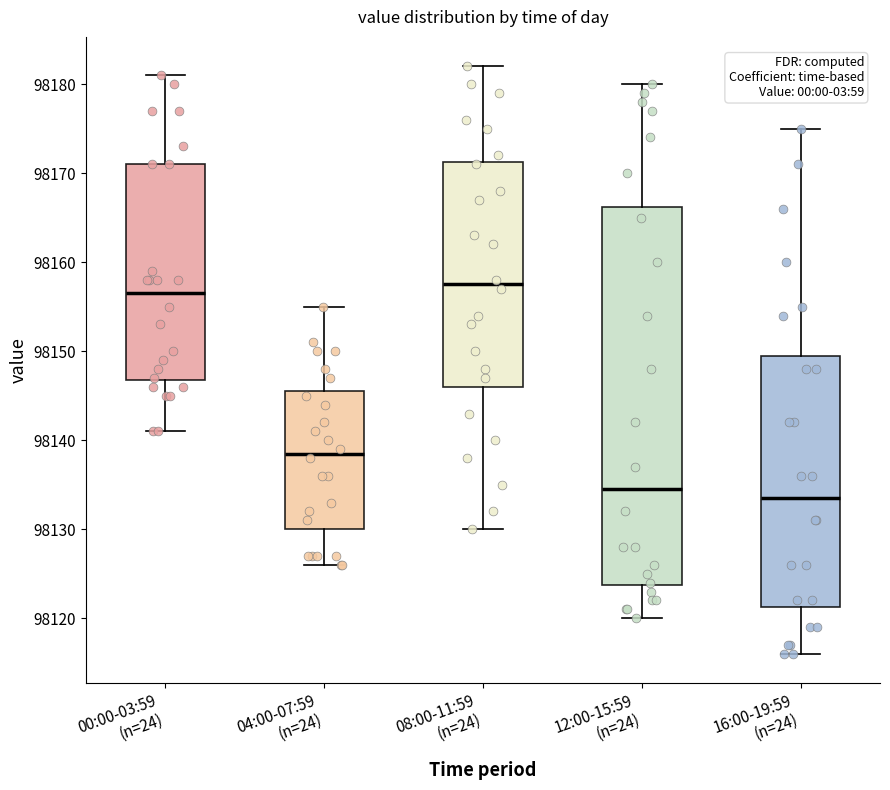

Which box has the lowest median line?

16:00-19:59 (n=24)